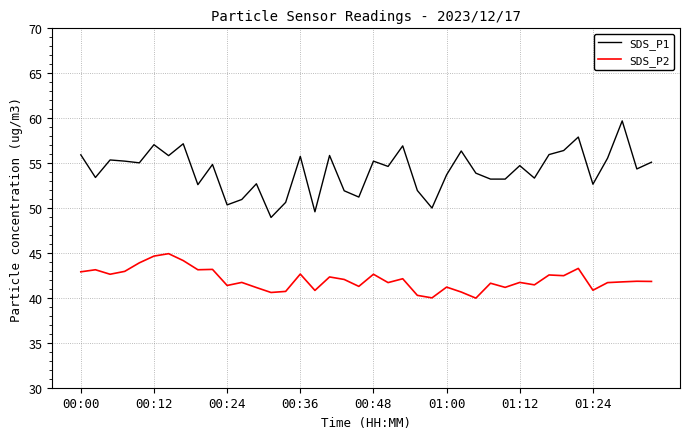

True or false: SDS_P1 and SDS_P2 intersect in this chart.

False